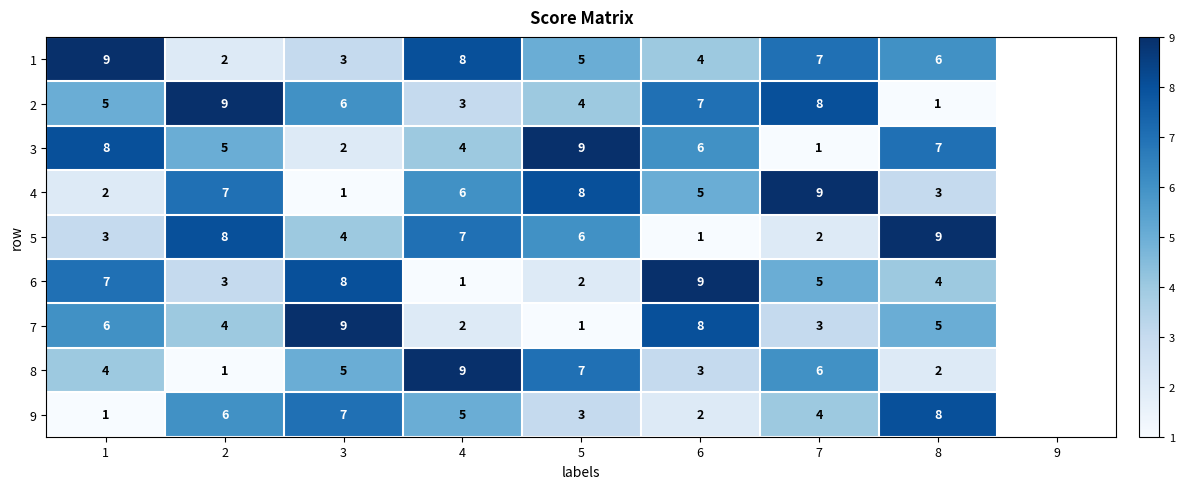

Rank the series at 2 from lowest to highest value.

8, 1, 6, 7, 3, 9, 4, 5, 2